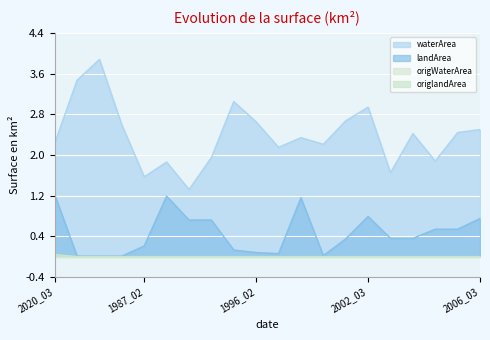

What is the label of the 6th point from the right?

2002_03